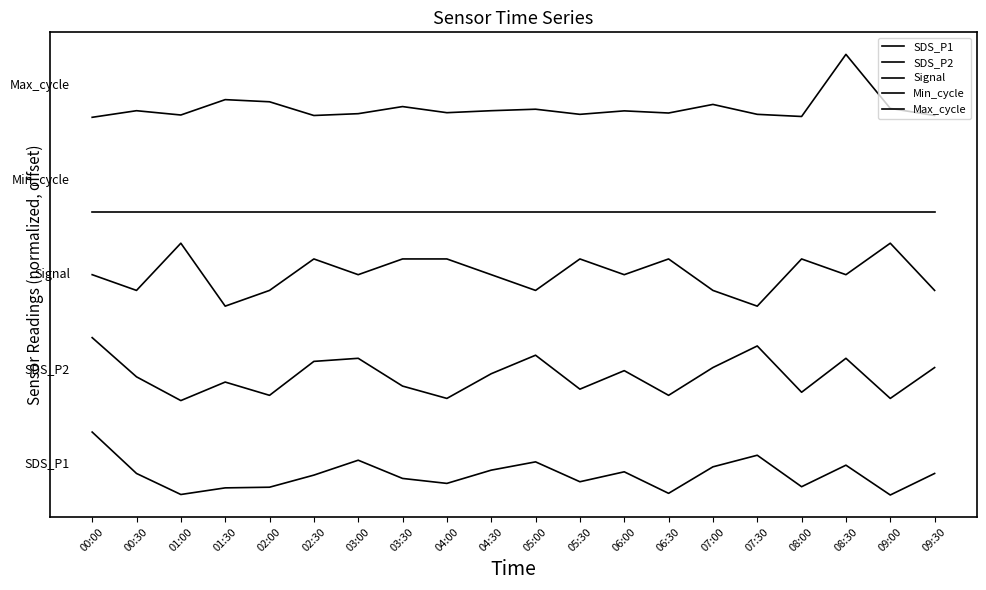

Is this an area chart (filled region under the line)?

No